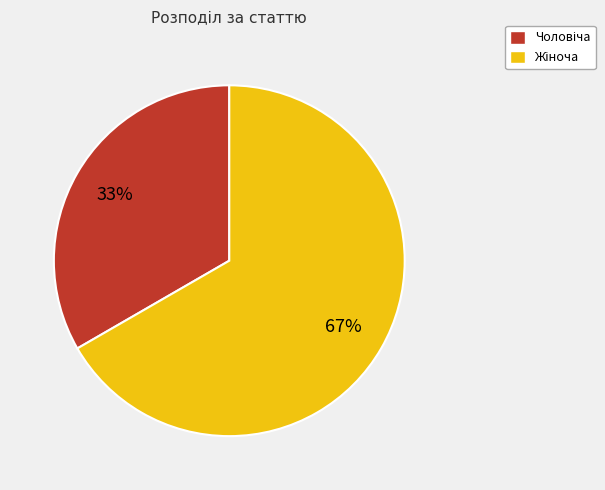

To the nearest percent, what is the average slice percentage?

50%